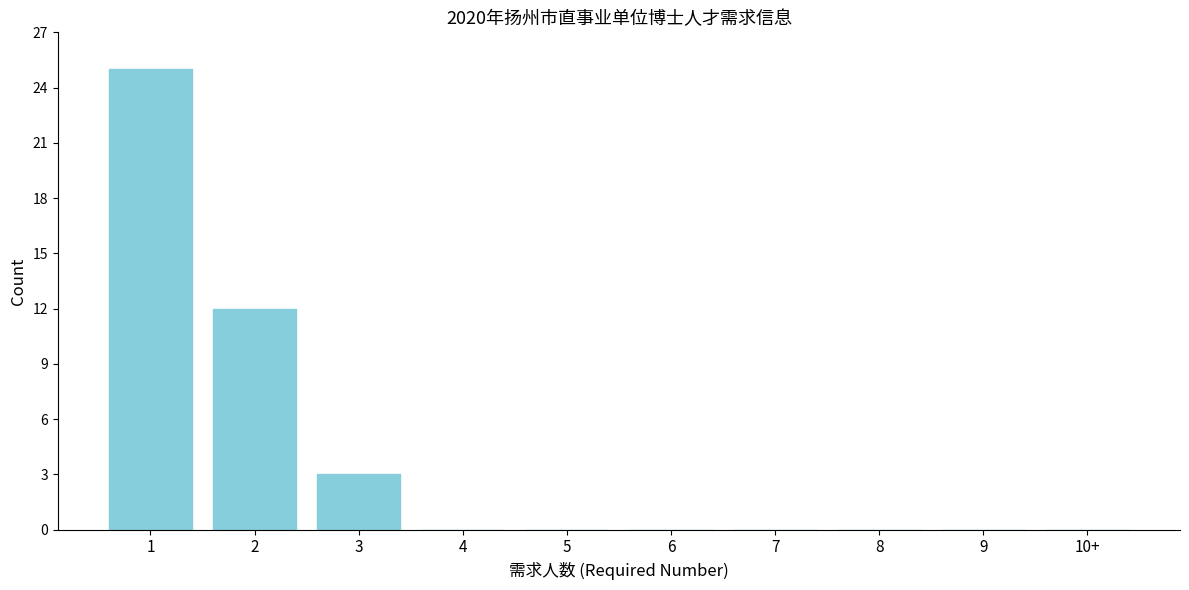

Reading left to right, list all the values displayed in this chart.

1=25	2=12	3=3	4=0	5=0	6=0	7=0	8=0	9=0	10+=0